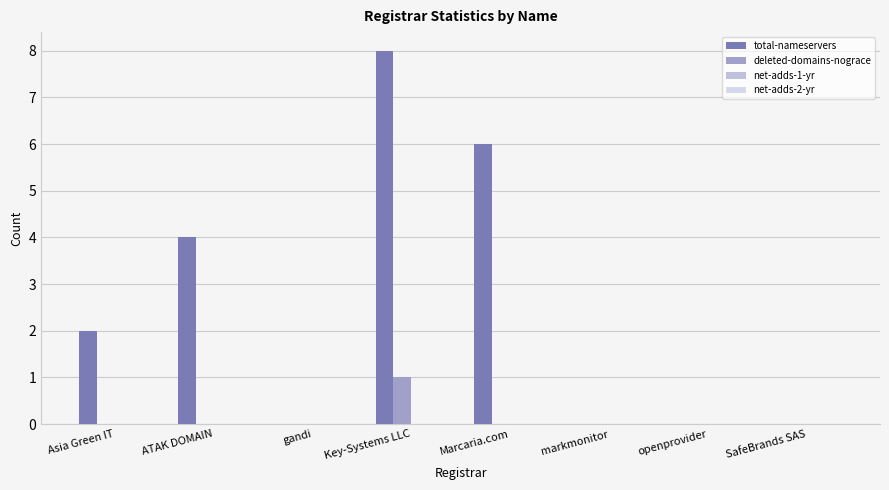

Are the bars grouped side by side (vs. stacked)?

Yes